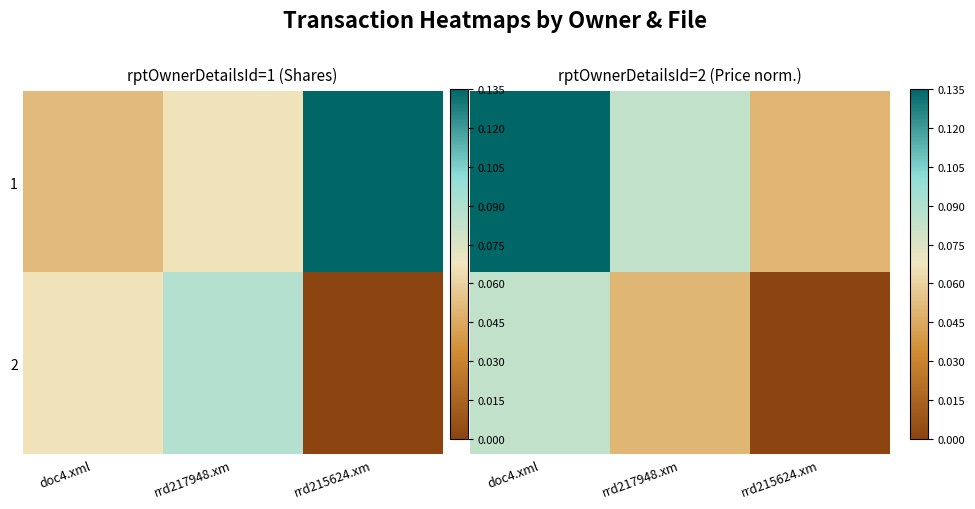

Which series has the largest range (max minus min)?

1